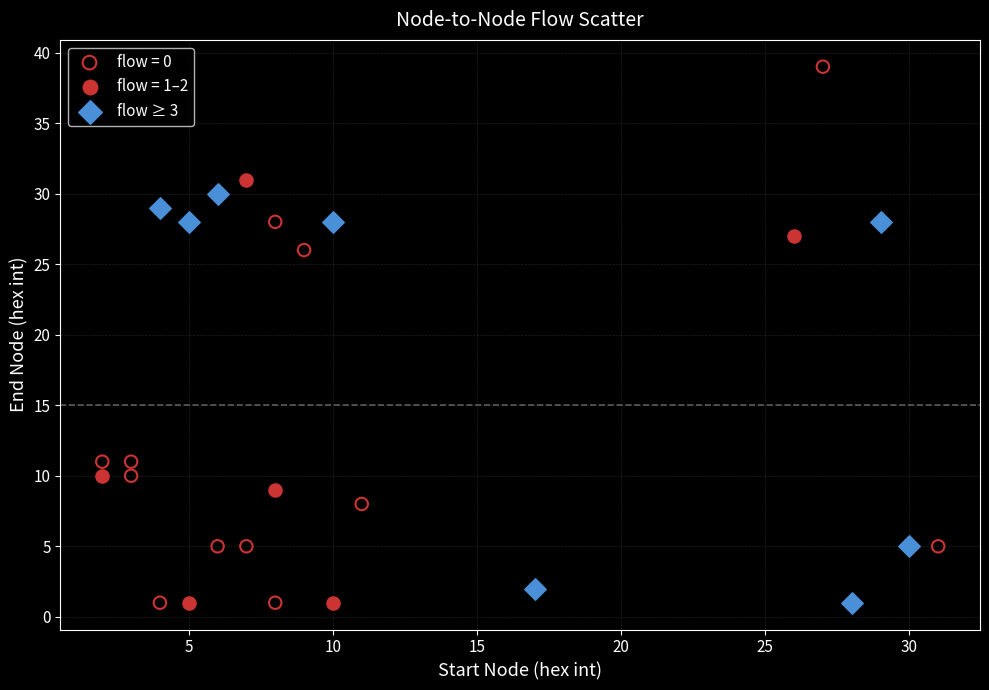

Which series contains the highest Y value?

flow = 0